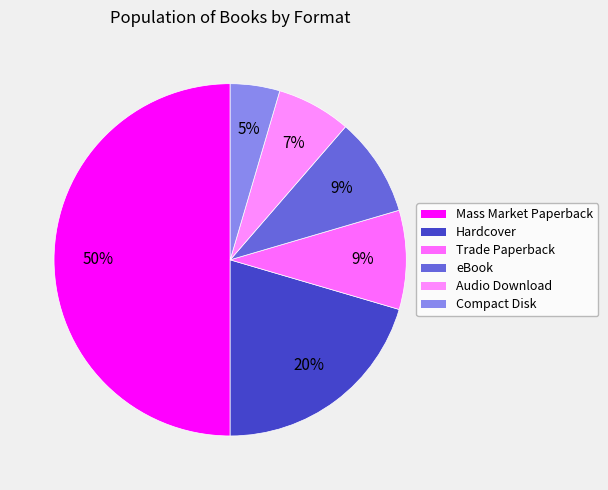

How many slices are in this pie chart?

6